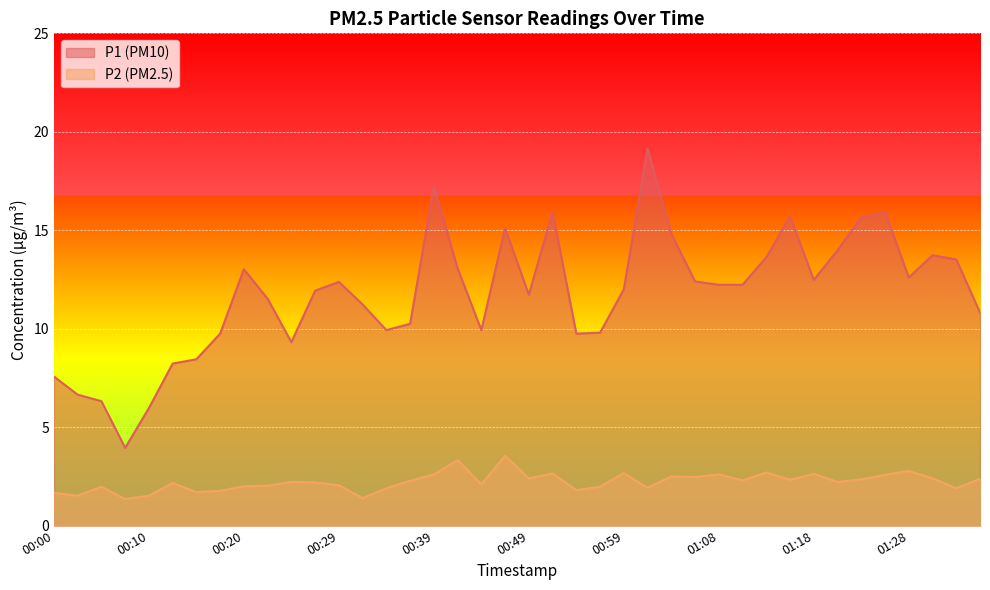

What is the sum of the P2 values at 00:51 and 01:08?

5.2